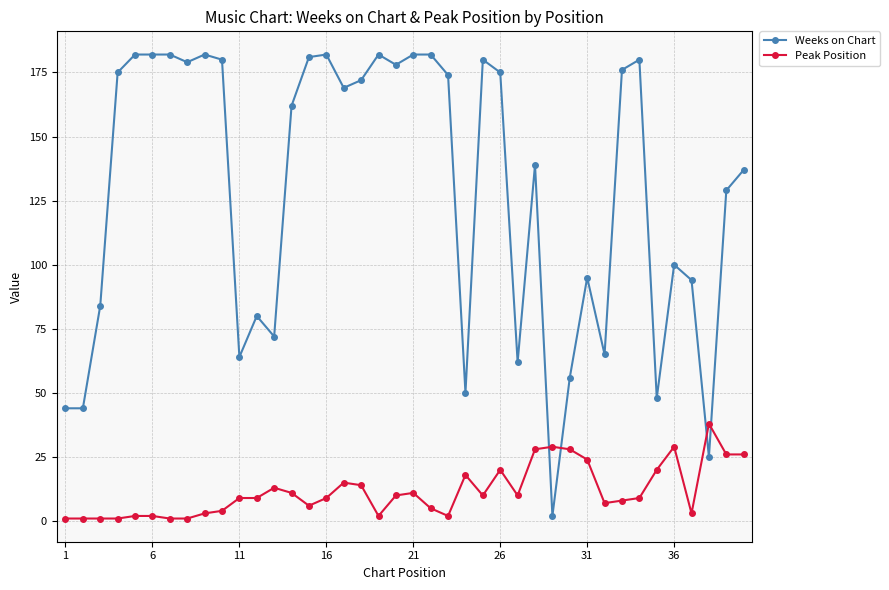

Reading left to right, extract all data points from this chart.

Weeks on Chart: 44	44	84	175	182	182	182	179	182	180	64	80	72	162	181	182	169	172	182	178	182	182	174	50	180	175	62	139	2	56	95	65	176	180	48	100	94	25	129	137
Peak Position: 1	1	1	1	2	2	1	1	3	4	9	9	13	11	6	9	15	14	2	10	11	5	2	18	10	20	10	28	29	28	24	7	8	9	20	29	3	38	26	26